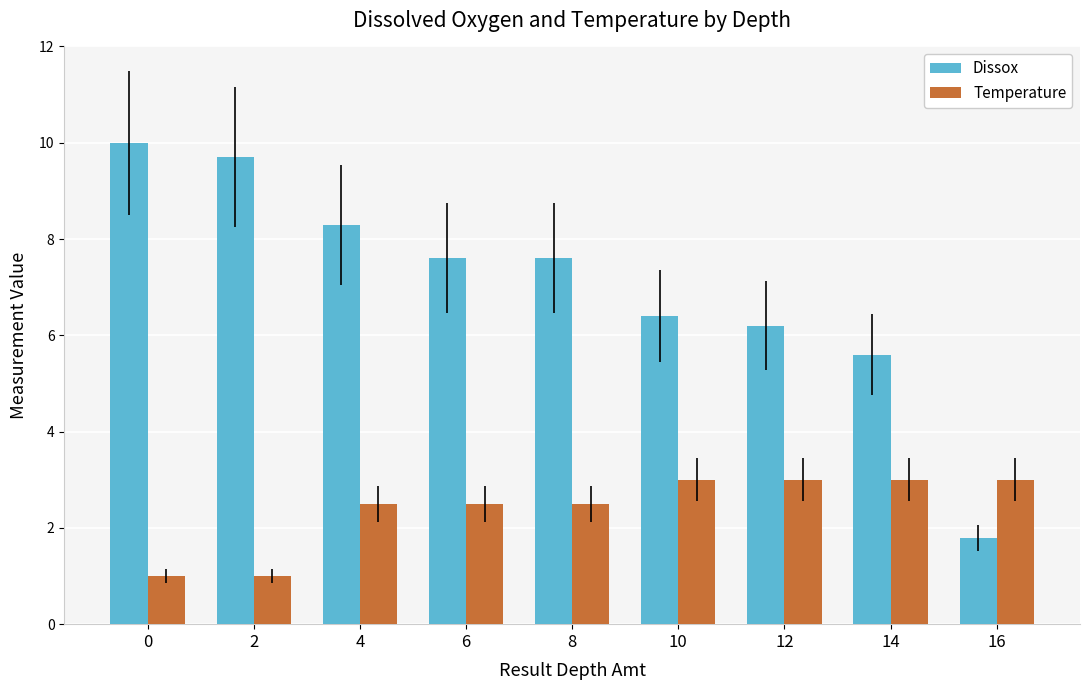

What is the total value across all series at 14?

8.6